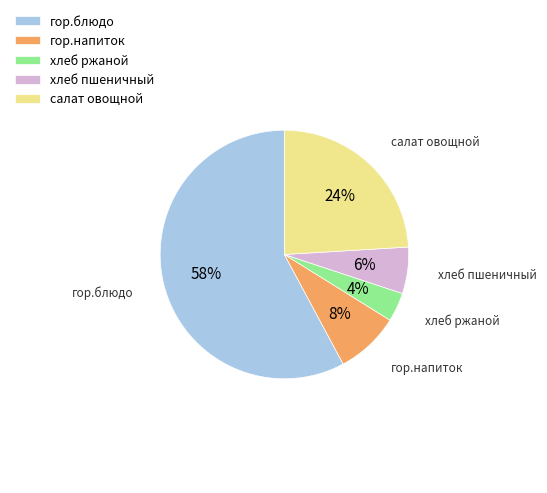

Rank the categories by value from lowest to highest.

хлеб ржаной, хлеб пшеничный, гор.напиток, салат овощной, гор.блюдо